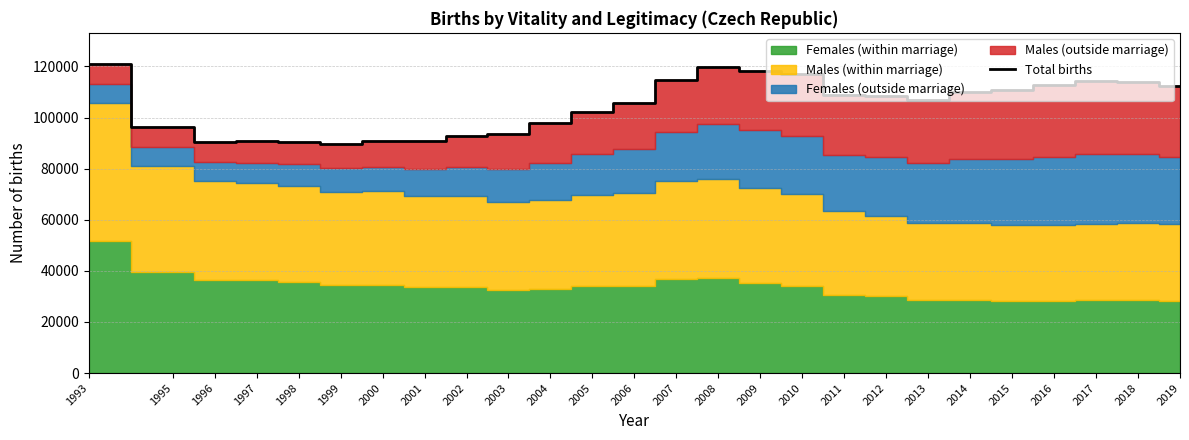

What is the value of the 14th point from the left?

114632